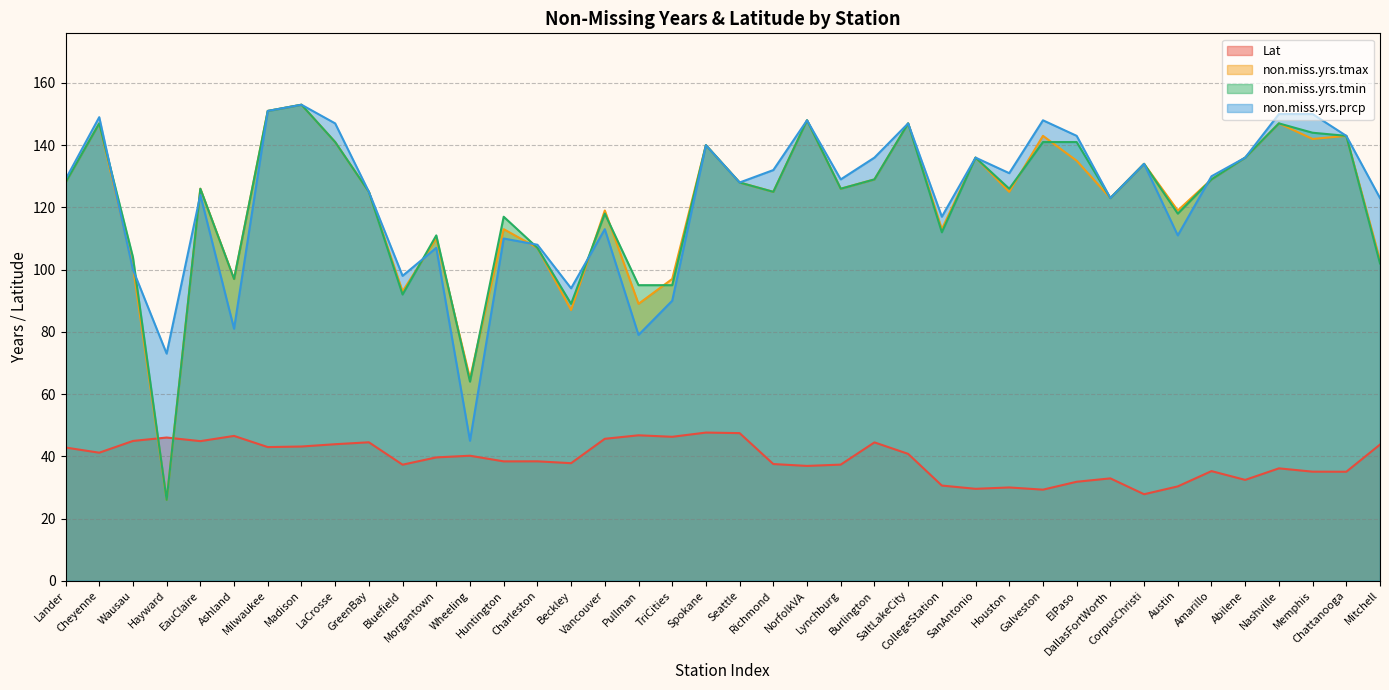

What position from the right is Ashland?

35